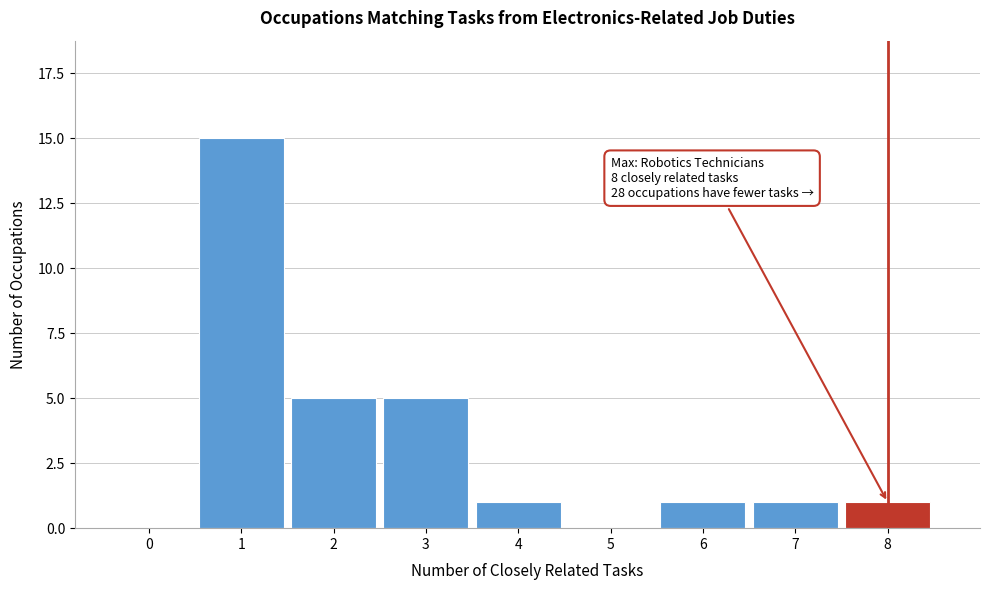

Reading left to right, transcribe all the data shown in this chart.

0=0	1=15	2=5	3=5	4=1	5=0	6=1	7=1	8=1